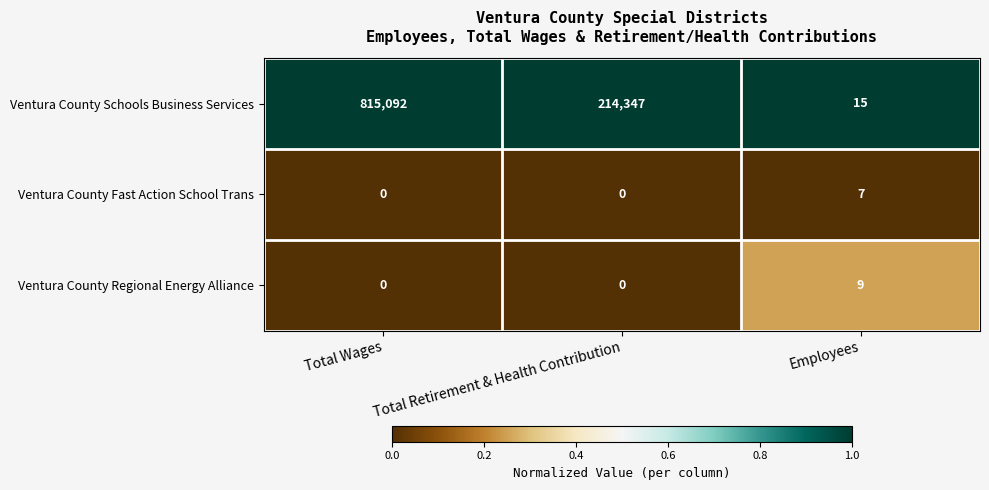

Reading right to left, what are all the values shown in this chart?

Ventura County Schools Business Services: 15	214347	815092
Ventura County Fast Action School Trans: 7	0	0
Ventura County Regional Energy Alliance: 9	0	0